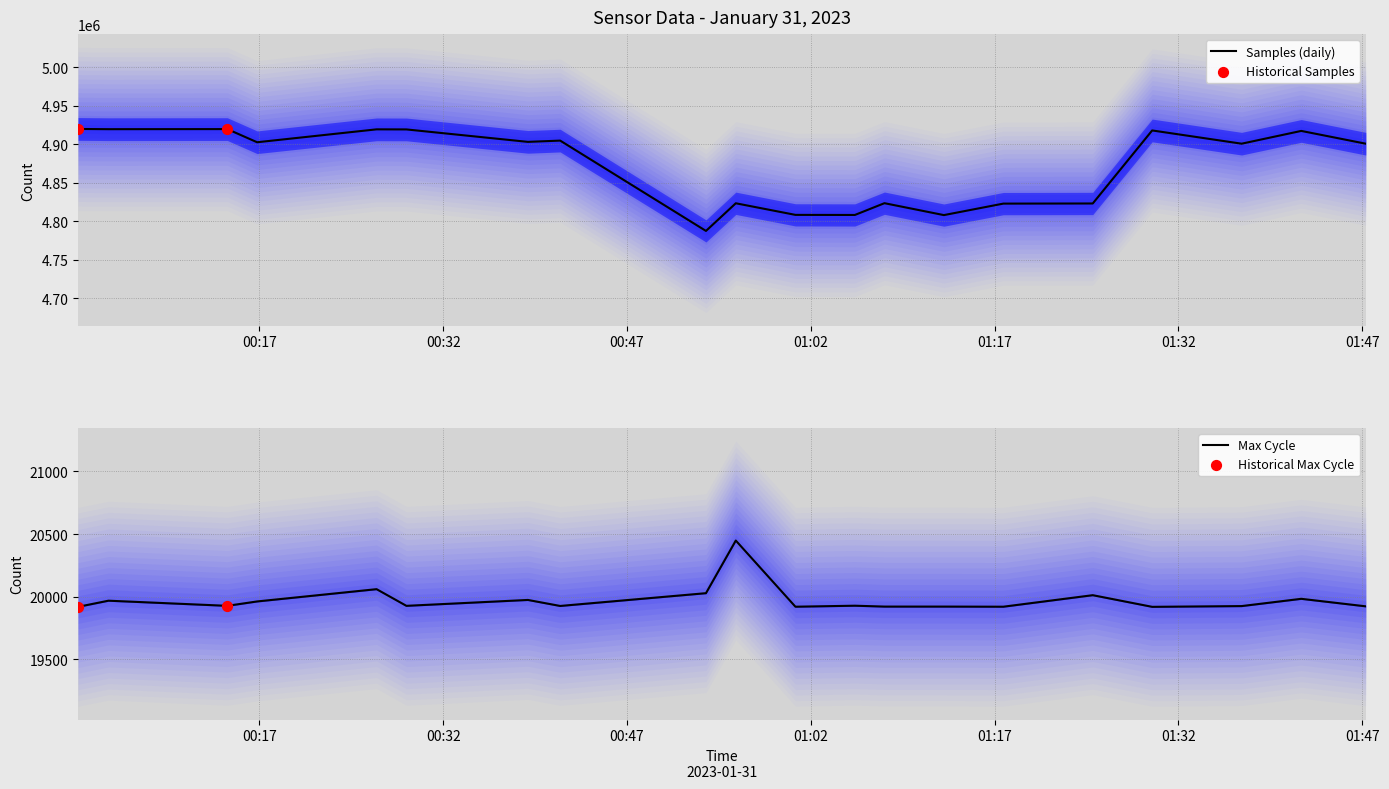

What is the total value across all series at 2023/01/31 01:17?

4842736